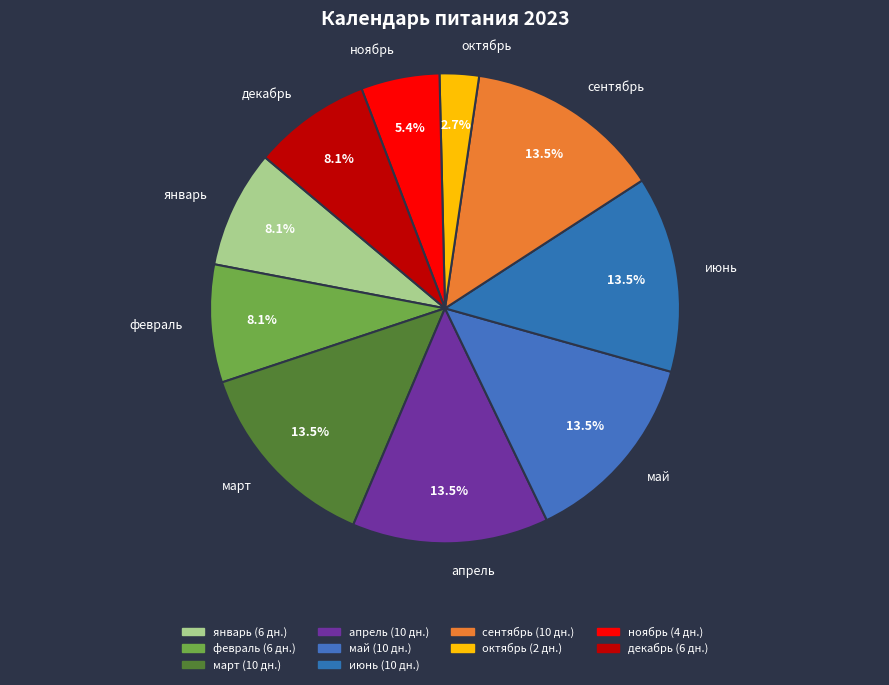

What is the smallest slice in the pie chart?

октябрь